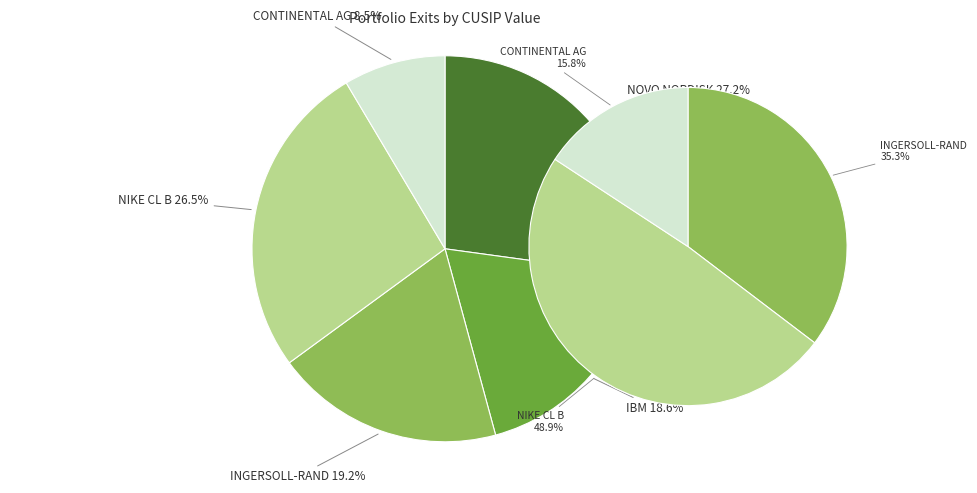

What percentage is the NIKE INC CL B slice, to the nearest percent?

27%